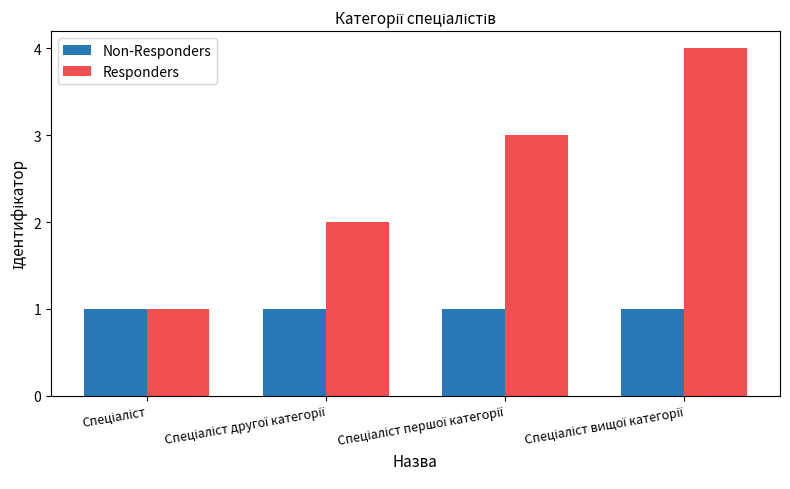

List the series in order of their overall mean, lowest first.

Non-Responders, Responders